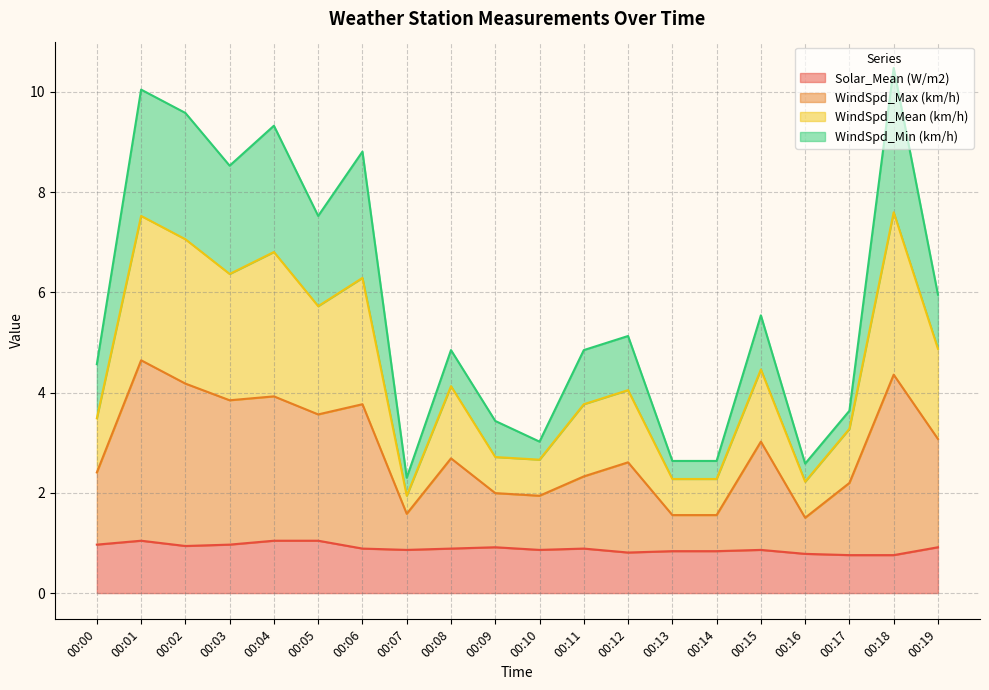

Reading right to left, transcribe all the data shown in this chart.

Solar_Mean (W/m2): 00:19=0.9	00:18=0.8	00:17=0.8	00:16=0.8	00:15=0.9	00:14=0.8	00:13=0.8	00:12=0.8	00:11=0.9	00:10=0.9	00:09=0.9	00:08=0.9	00:07=0.9	00:06=0.9	00:05=1.0	00:04=1.0	00:03=1.0	00:02=0.9	00:01=1.0	00:00=1.0
WindSpd_Max (km/h): 00:19=3.1	00:18=4.4	00:17=2.2	00:16=1.5	00:15=3.0	00:14=1.6	00:13=1.6	00:12=2.6	00:11=2.3	00:10=1.9	00:09=2.0	00:08=2.7	00:07=1.6	00:06=3.8	00:05=3.6	00:04=3.9	00:03=3.8	00:02=4.2	00:01=4.6	00:00=2.4
WindSpd_Mean (km/h): 00:19=4.9	00:18=7.6	00:17=3.3	00:16=2.2	00:15=4.5	00:14=2.3	00:13=2.3	00:12=4.0	00:11=3.8	00:10=2.7	00:09=2.7	00:08=4.1	00:07=1.9	00:06=6.3	00:05=5.7	00:04=6.8	00:03=6.4	00:02=7.1	00:01=7.5	00:00=3.5
WindSpd_Min (km/h): 00:19=6.0	00:18=10.5	00:17=3.6	00:16=2.6	00:15=5.5	00:14=2.6	00:13=2.6	00:12=5.1	00:11=4.8	00:10=3.0	00:09=3.4	00:08=4.8	00:07=2.3	00:06=8.8	00:05=7.5	00:04=9.3	00:03=8.5	00:02=9.6	00:01=10.0	00:00=4.6